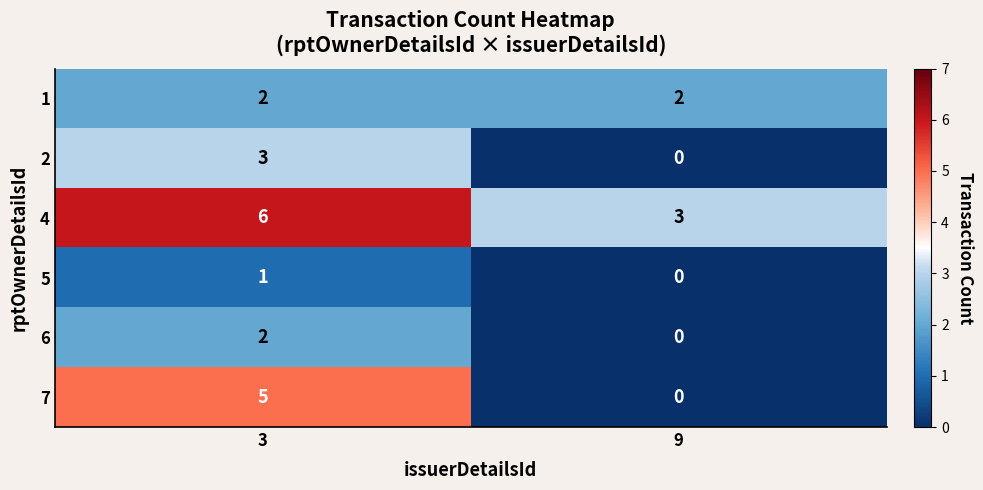

Which series has the largest total across all categories?

4